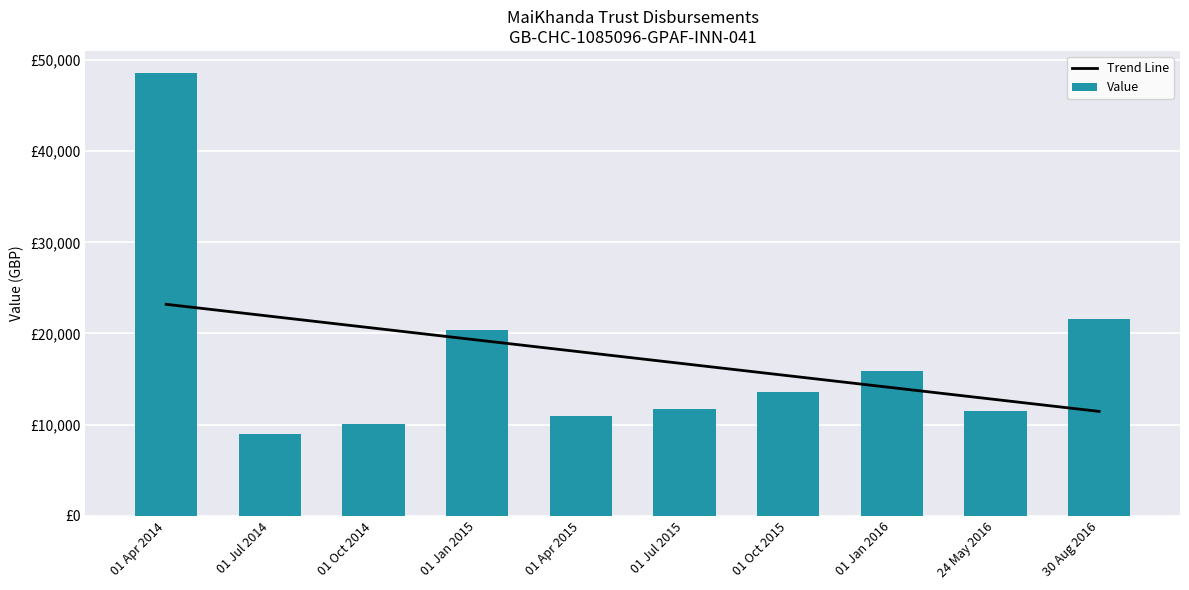

What is the spread (max minus min) of values at 01 Apr 2015?

6992.4